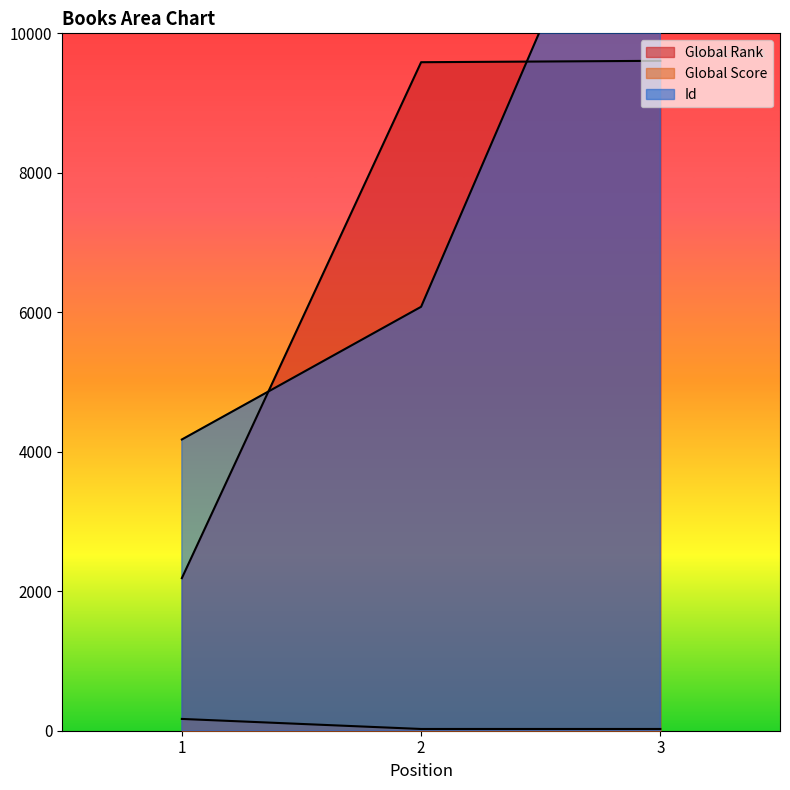

What is the sum of the Id values at 2 and 1?

10255